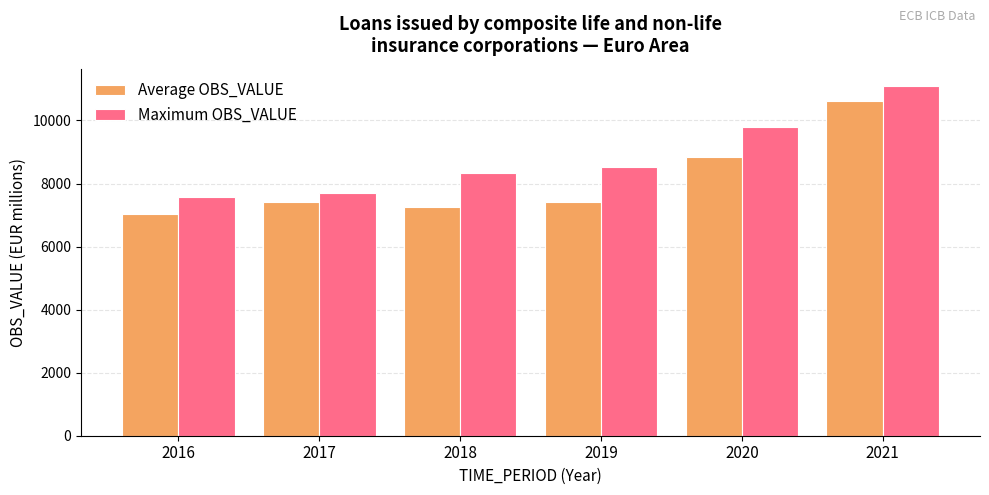

What is the total value across all series at 2018?

15598.8